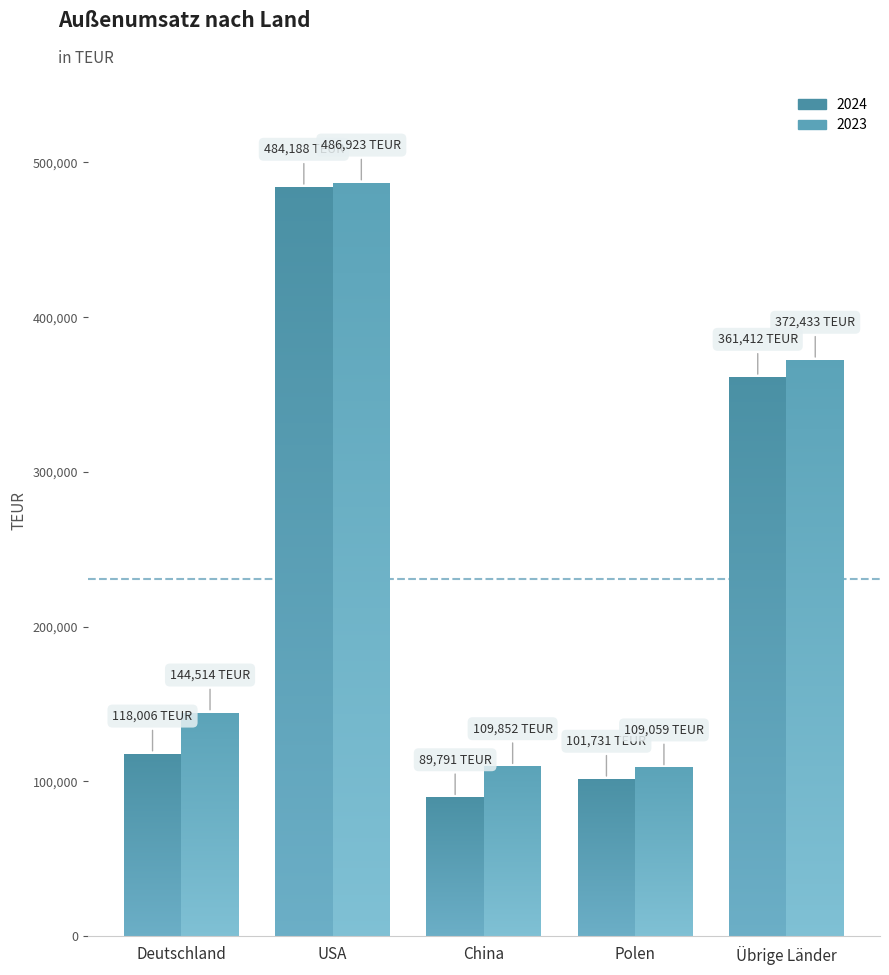

Where is 2024 nearest to the value 286989?

Übrige Länder